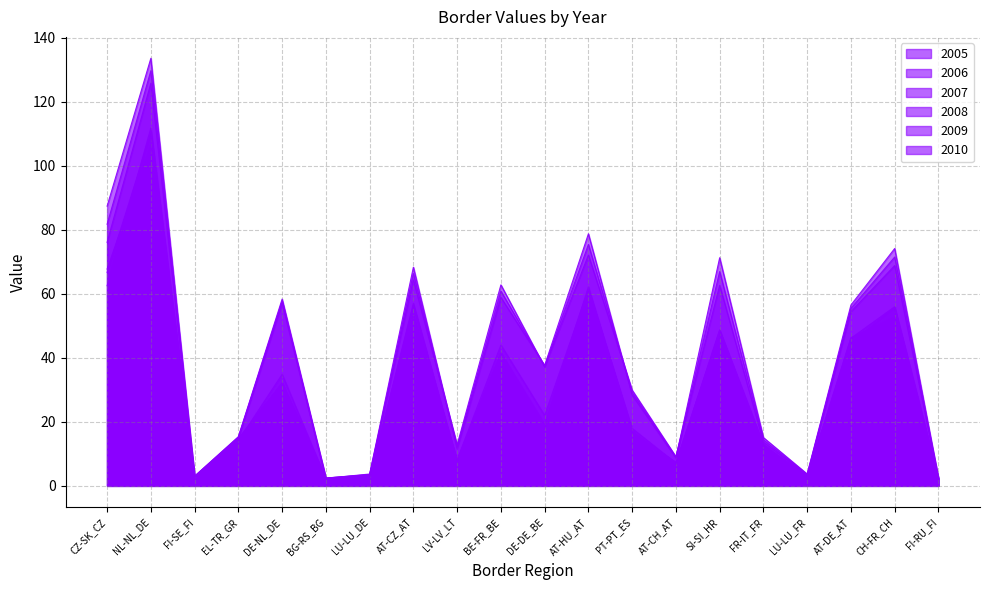

The value of 2008 at AT-CZ_AT is 80.8. True or false?

False